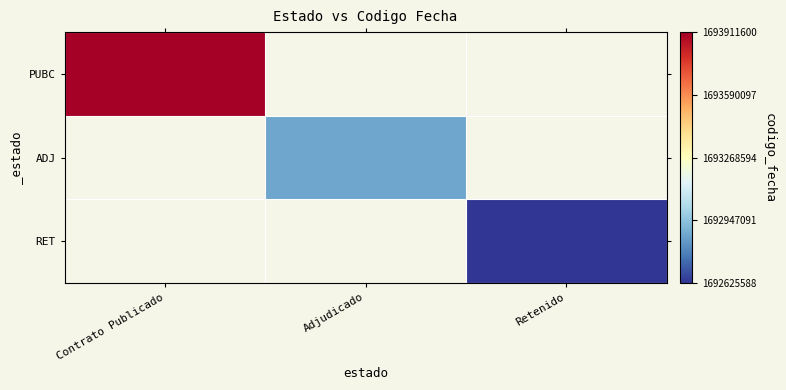

Is it true that ADJ equals 1692867355.0 at Adjudicado?

True